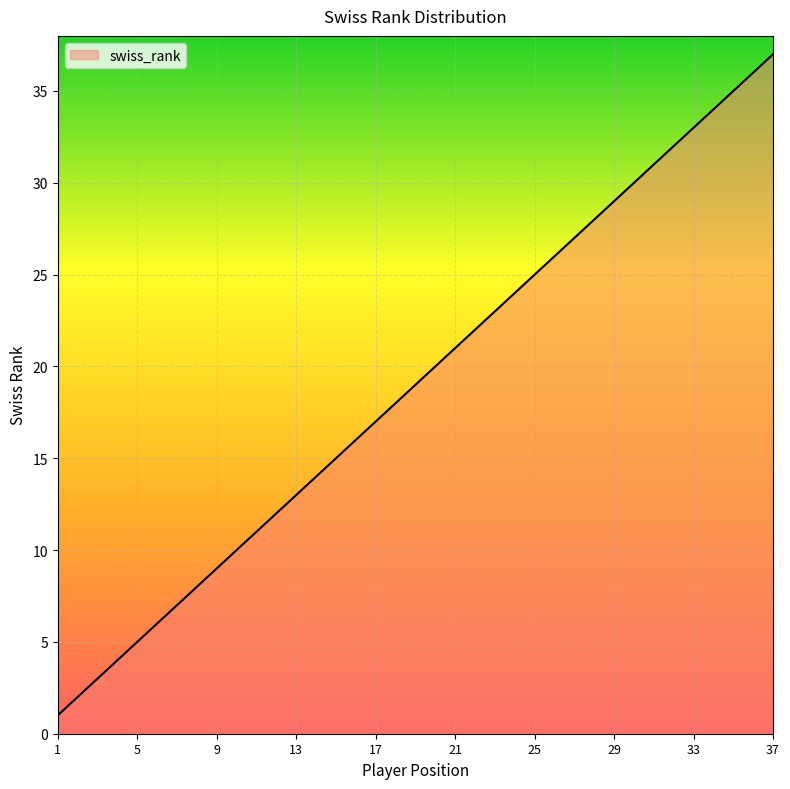

Reading right to left, extract all data points from this chart.

37	36	35	34	33	32	31	30	29	28	27	26	25	24	23	22	21	20	19	18	17	16	15	14	13	12	11	10	9	8	7	6	5	4	3	2	1